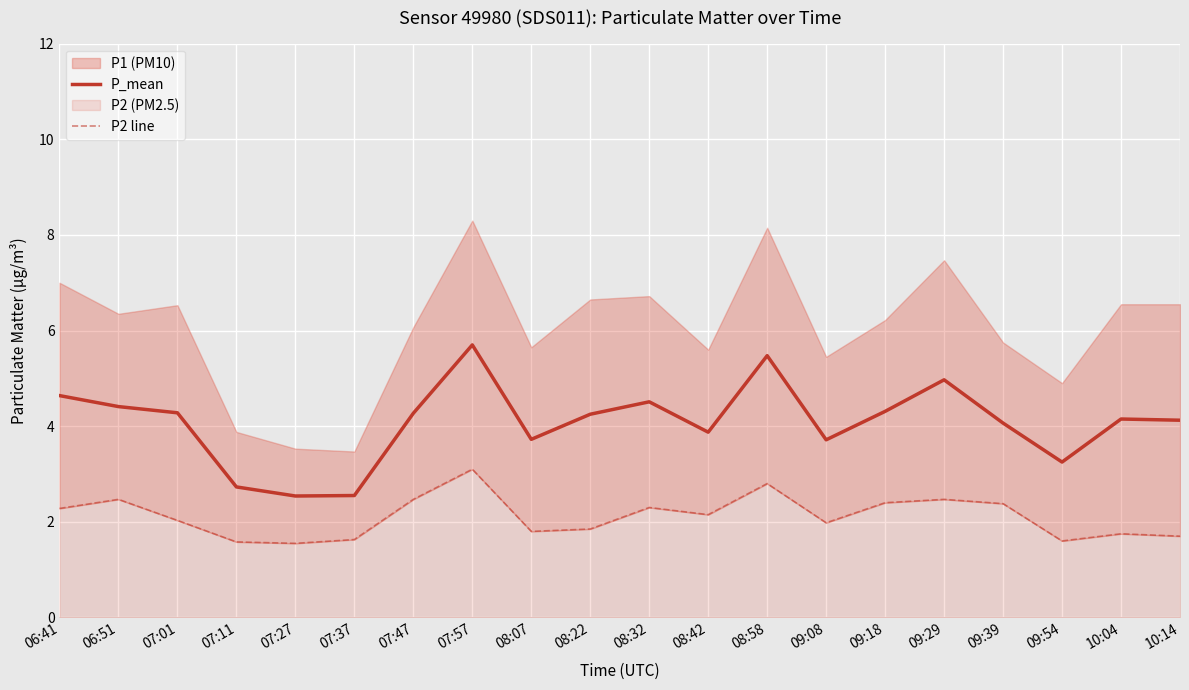

True or false: P2 line and P_mean intersect in this chart.

False